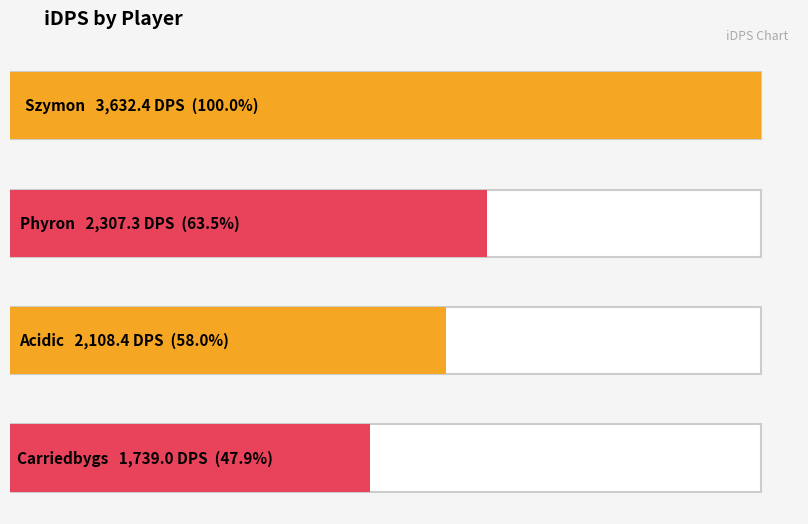

What is the maximum value shown in the chart?

3632.4